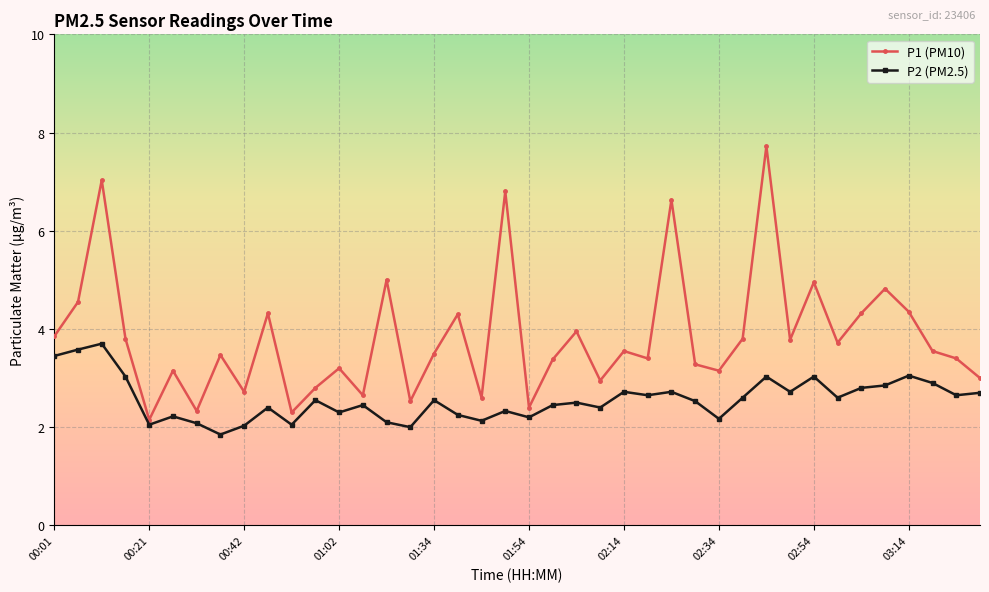

Which series has the largest range (max minus min)?

P1 (PM10)